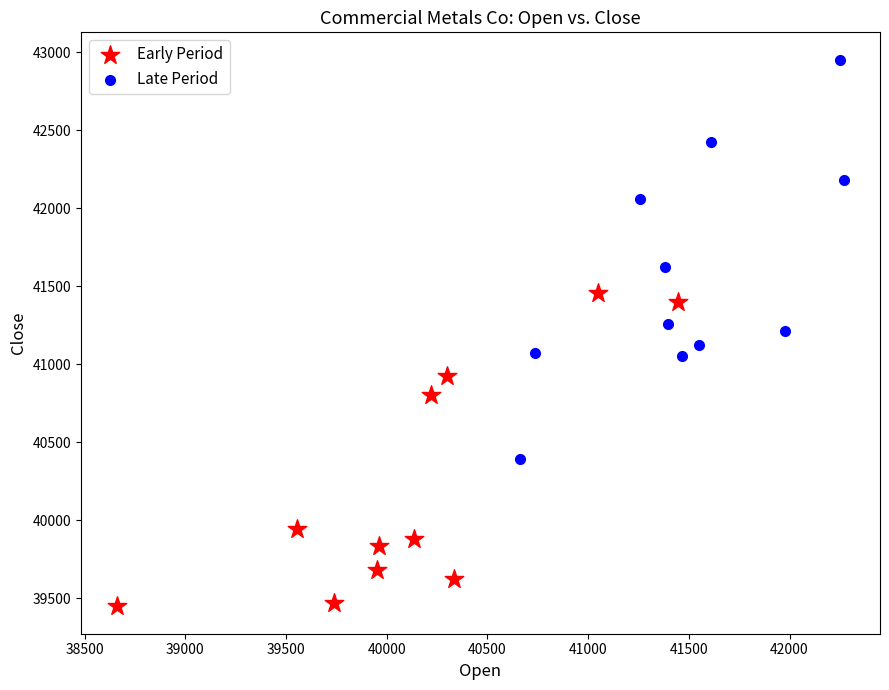

Which series reaches the minimum Y coordinate?

Early Period